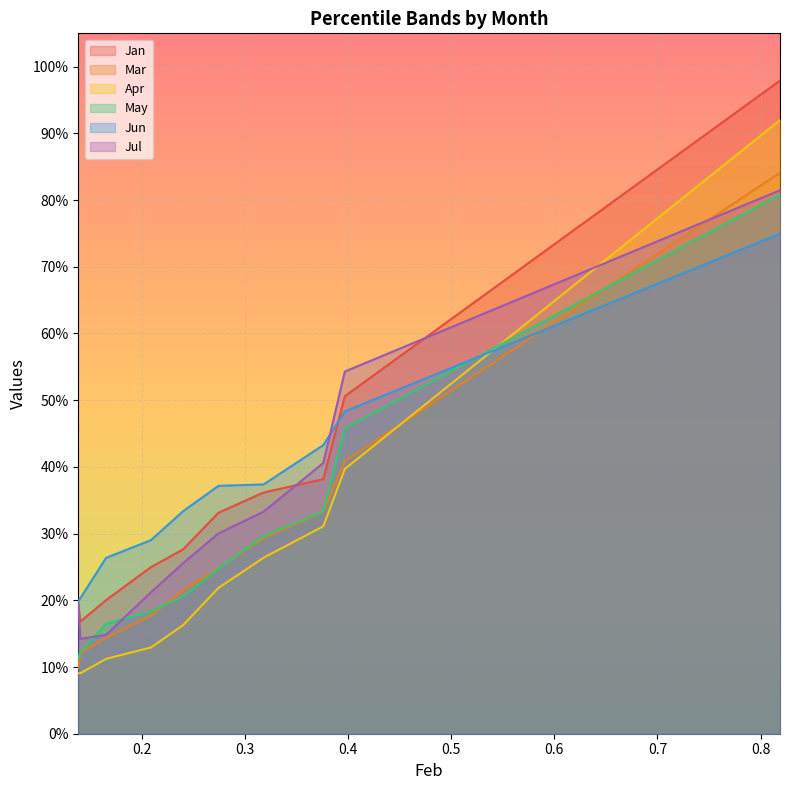

How many Jun values are between 0 and 1?

10